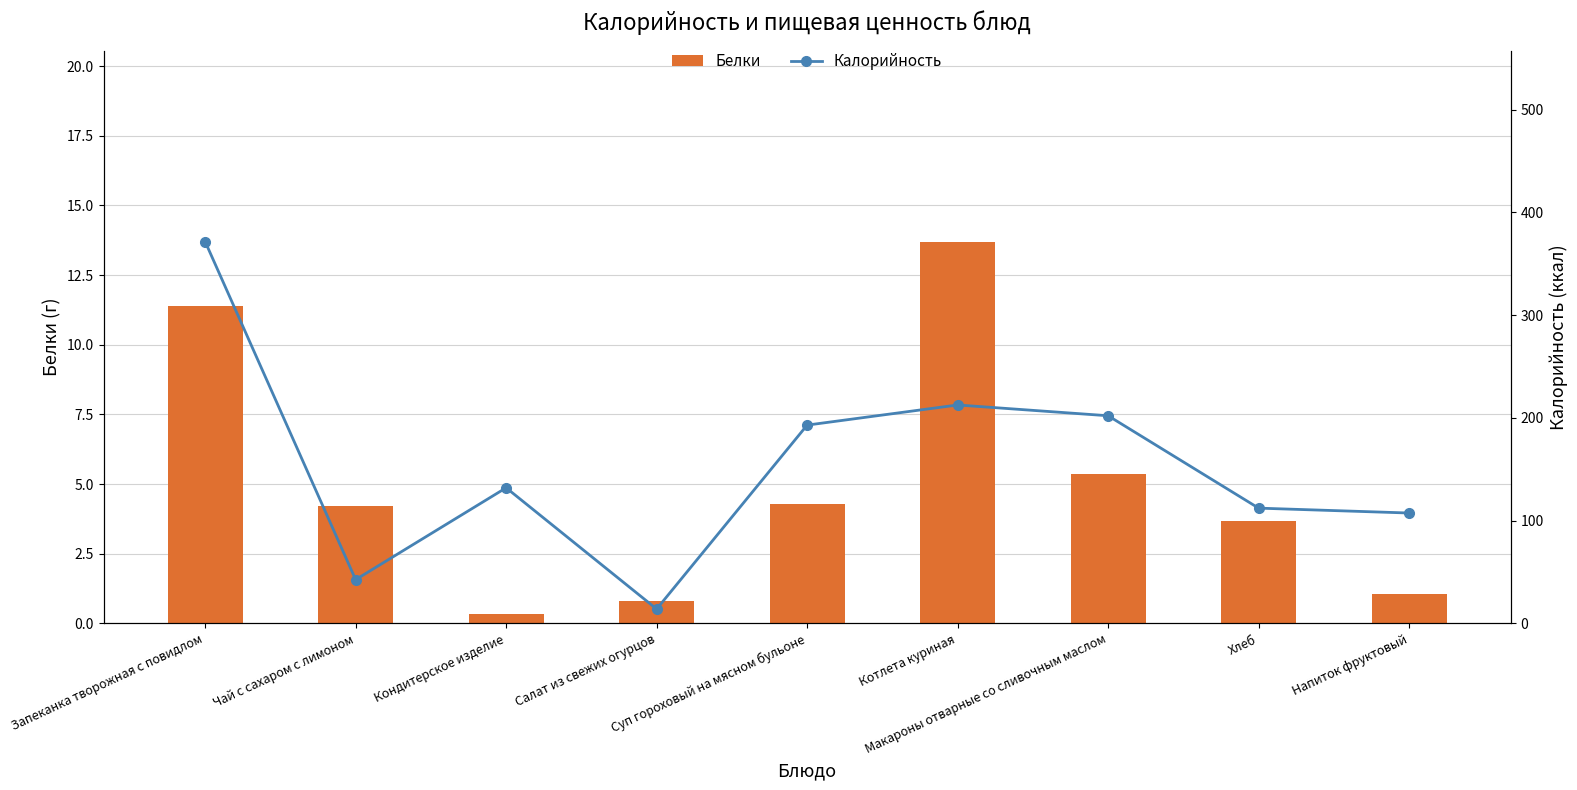

What is the label of the 1st bar from the right?

Напиток фруктовый